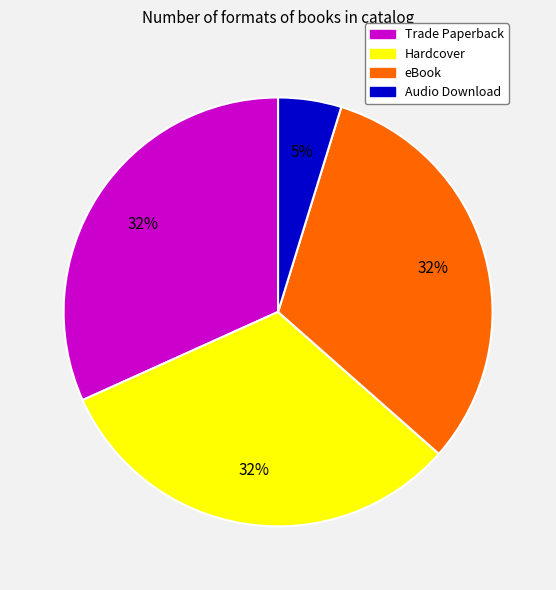

Does Hardcover account for over 50% of the chart?

No